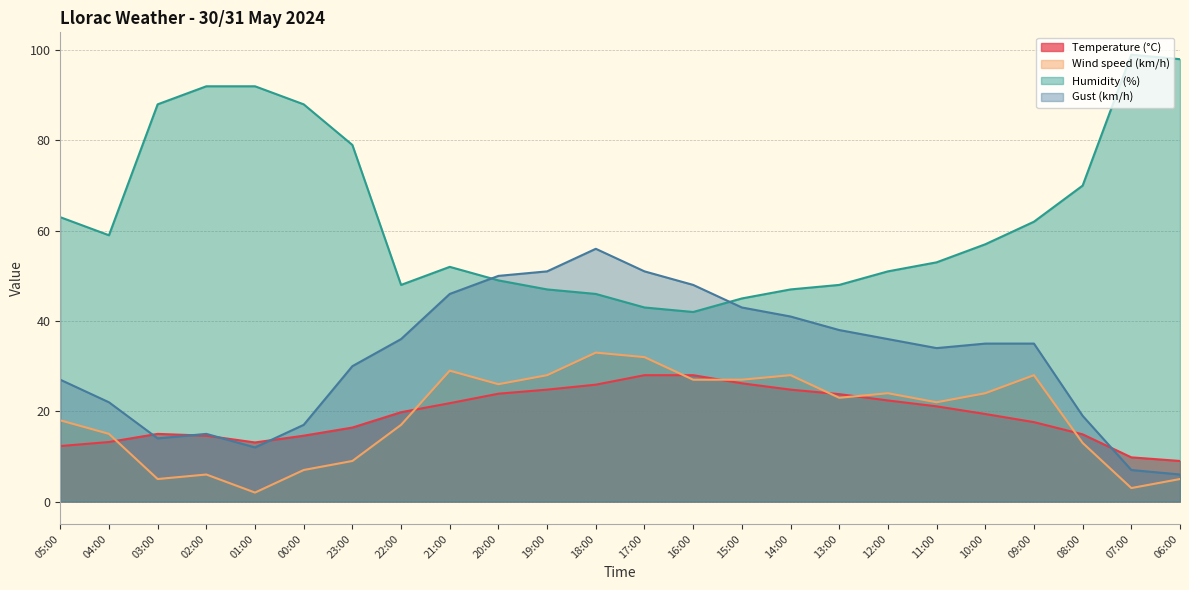

What is the difference between the second highest and second lowest values in the Temperature (°C) series?

18.2